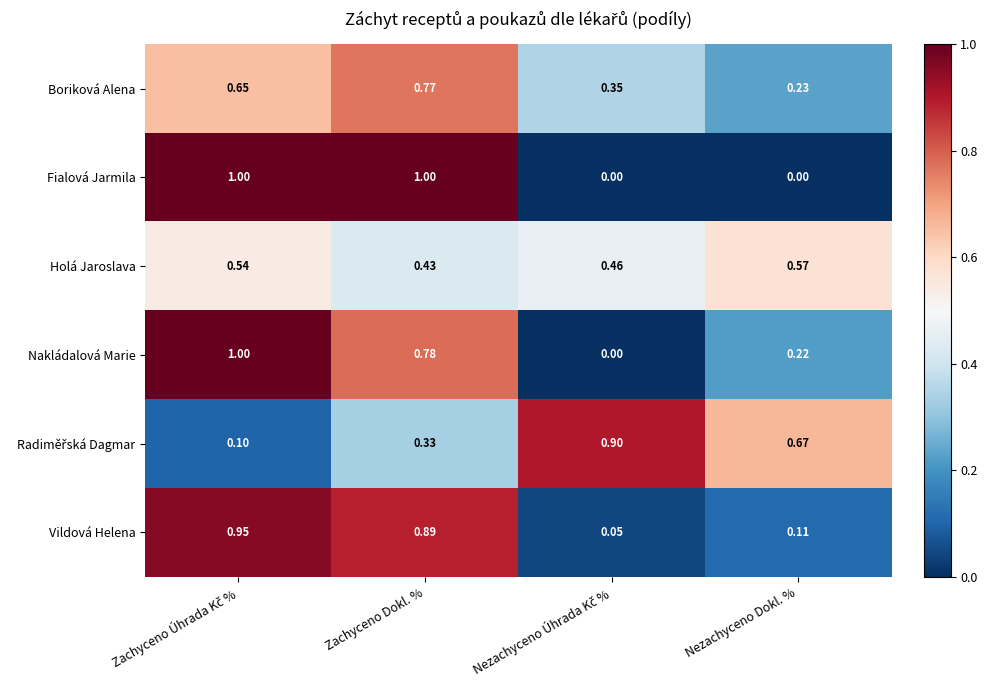

At which label is Boriková Alena closest to 0?

Nezachyceno Dokl. %